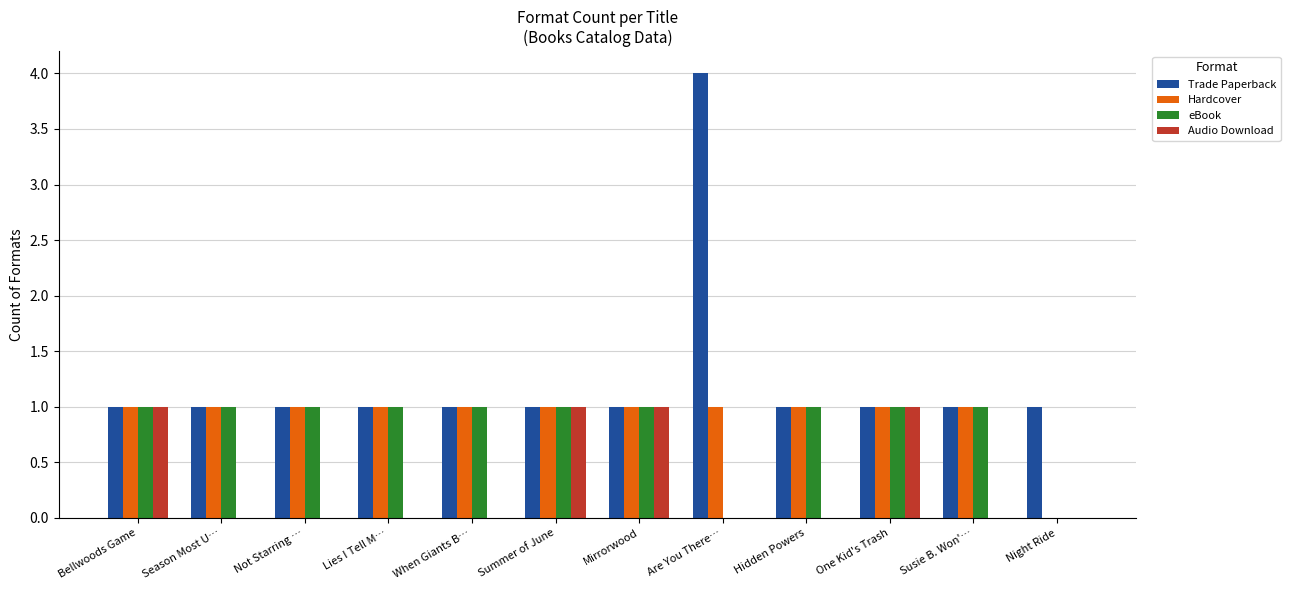

What is the total value across all series at Susie B. Won'…?

3